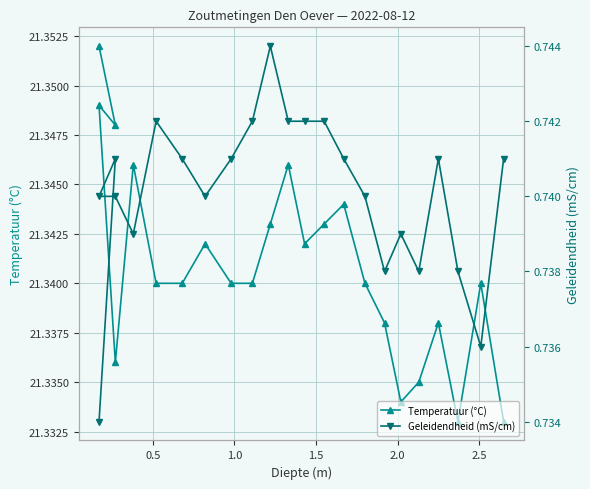

Is the value of Temperatuur (°C) at 10 greater than the value of Geleidendheid (mS/cm) at 7?

Yes